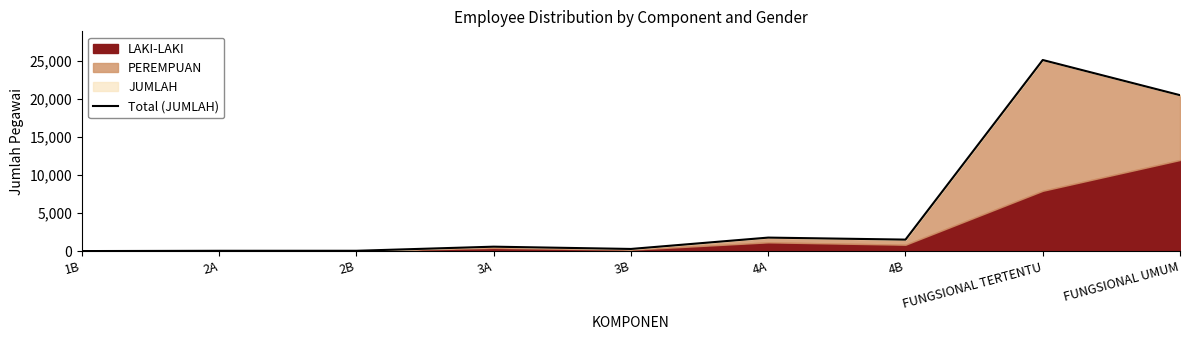

Does the chart have visible grid lines?

No